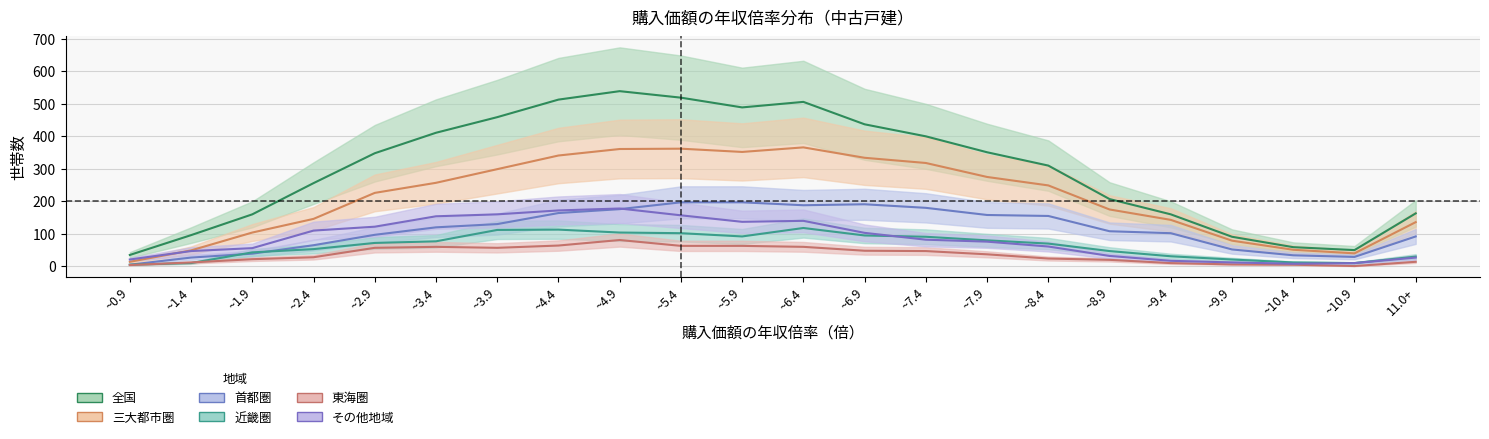

At which label does 首都圏 first exceed 120?

~3.9